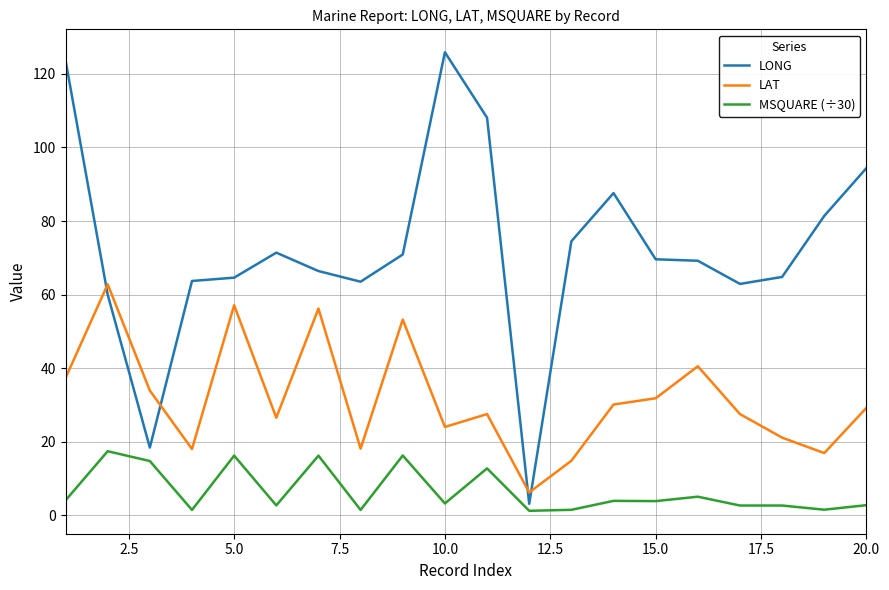

List the series in order of their peak value, highest first.

LONG, LAT, MSQUARE (÷30)